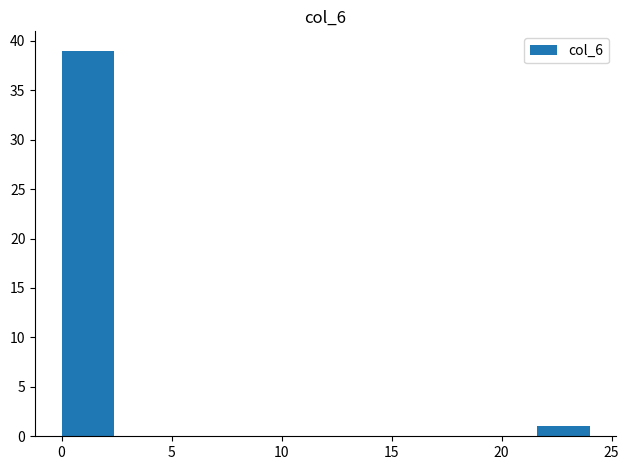

Over which range of the x-axis is the bar tallest?

0.0 to 2.4